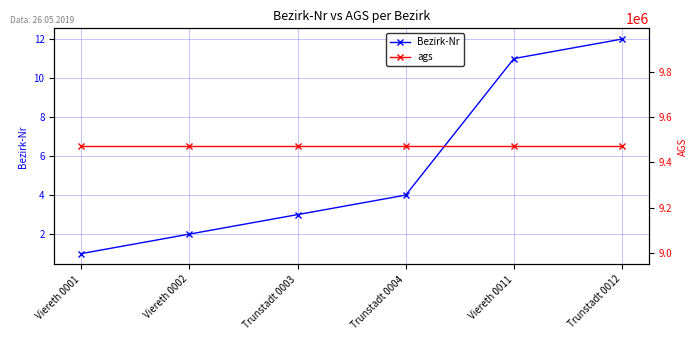

Which category has the highest value across all series?

Viereth 0001